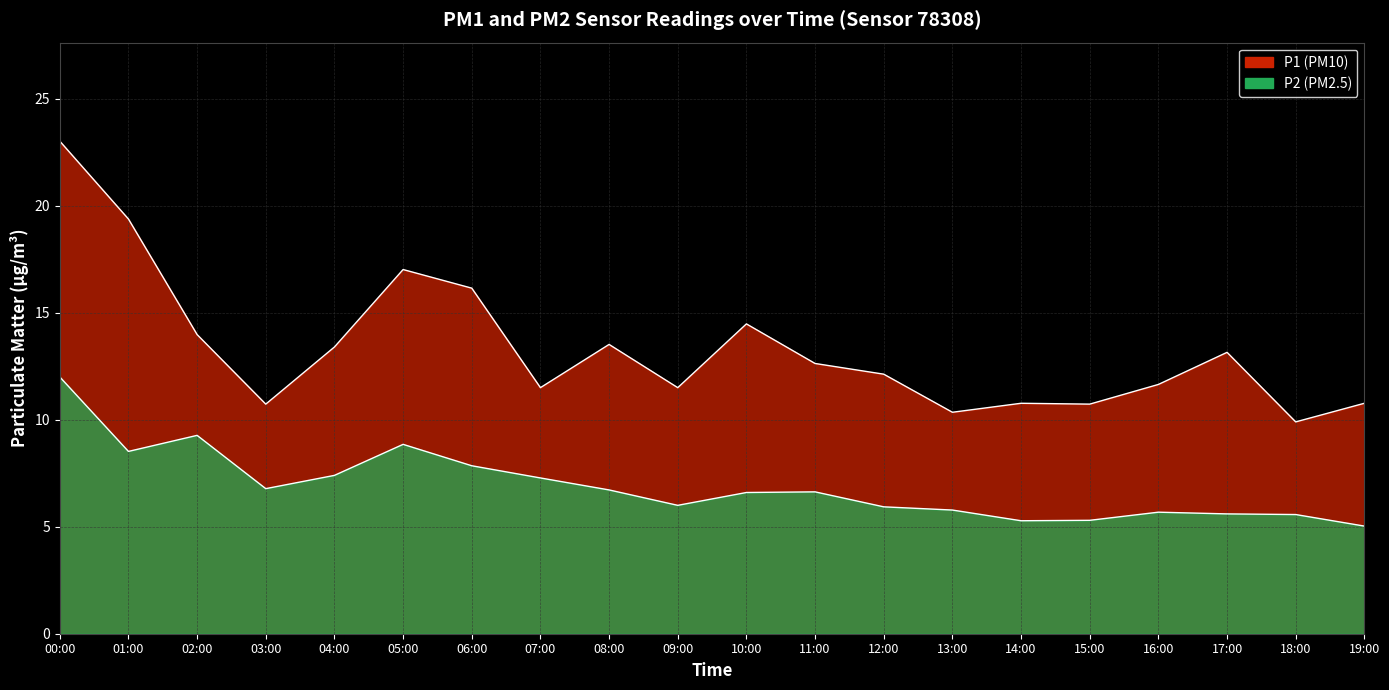

Reading left to right, extract all data points from this chart.

P1: 00:00=23.0	01:00=19.4	02:00=14.0	03:00=10.7	04:00=13.4	05:00=17.0	06:00=16.1	07:00=11.5	08:00=13.5	09:00=11.5	10:00=14.5	11:00=12.6	12:00=12.1	13:00=10.3	14:00=10.8	15:00=10.7	16:00=11.7	17:00=13.2	18:00=9.9	19:00=10.8
P2: 00:00=12.0	01:00=8.5	02:00=9.3	03:00=6.8	04:00=7.4	05:00=8.8	06:00=7.8	07:00=7.3	08:00=6.7	09:00=6.0	10:00=6.6	11:00=6.6	12:00=5.9	13:00=5.8	14:00=5.3	15:00=5.3	16:00=5.7	17:00=5.6	18:00=5.6	19:00=5.0